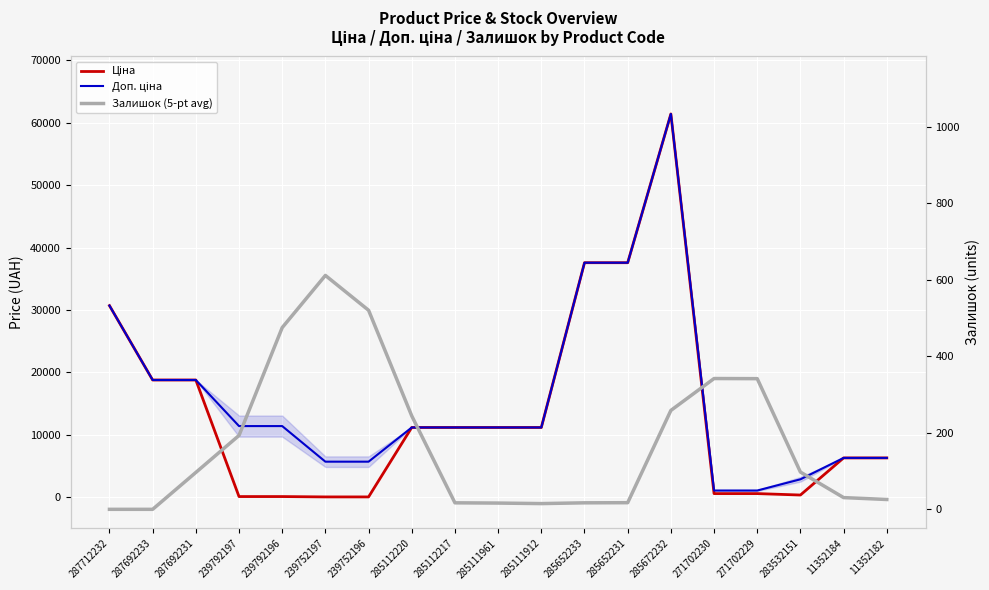

True or false: Ціна has a value of 57.0 at 239752196.

True